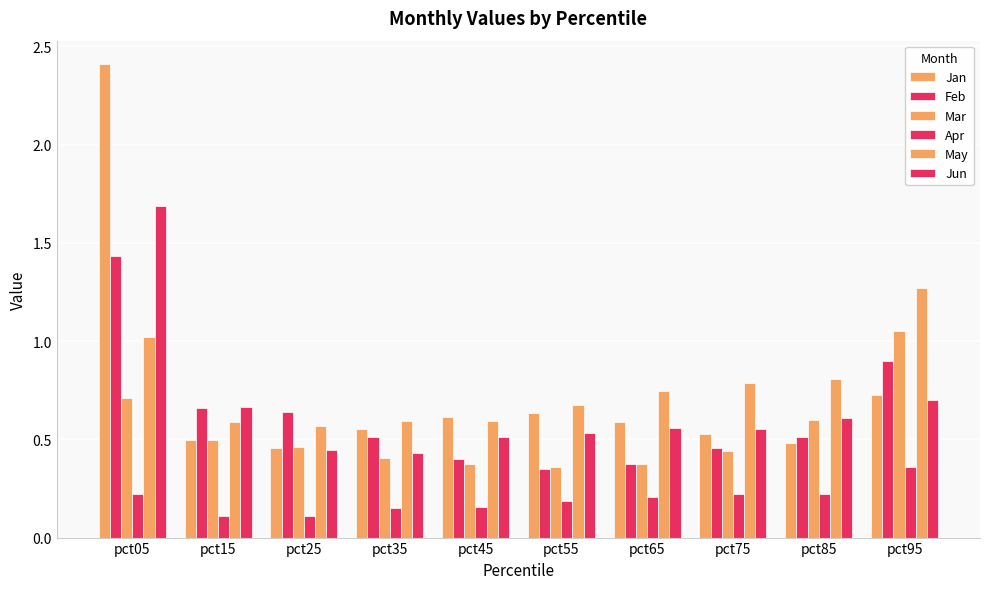

Which series changed the most between pct85 and pct95?

May